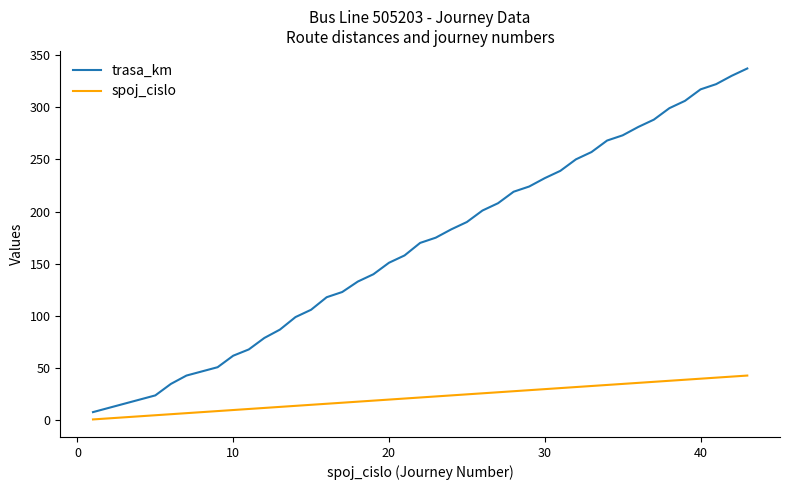

True or false: trasa_km and spoj_cislo cross at least once.

False